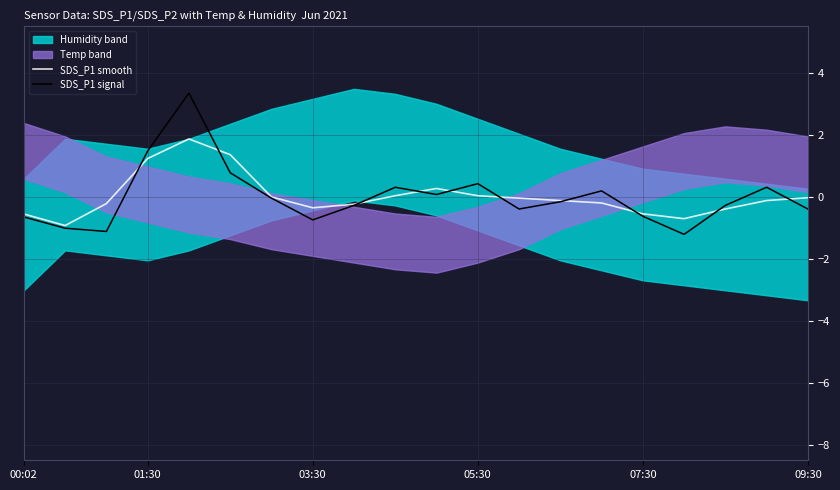

How many times do SDS_P1 smooth and SDS_P1 signal cross each other?

10